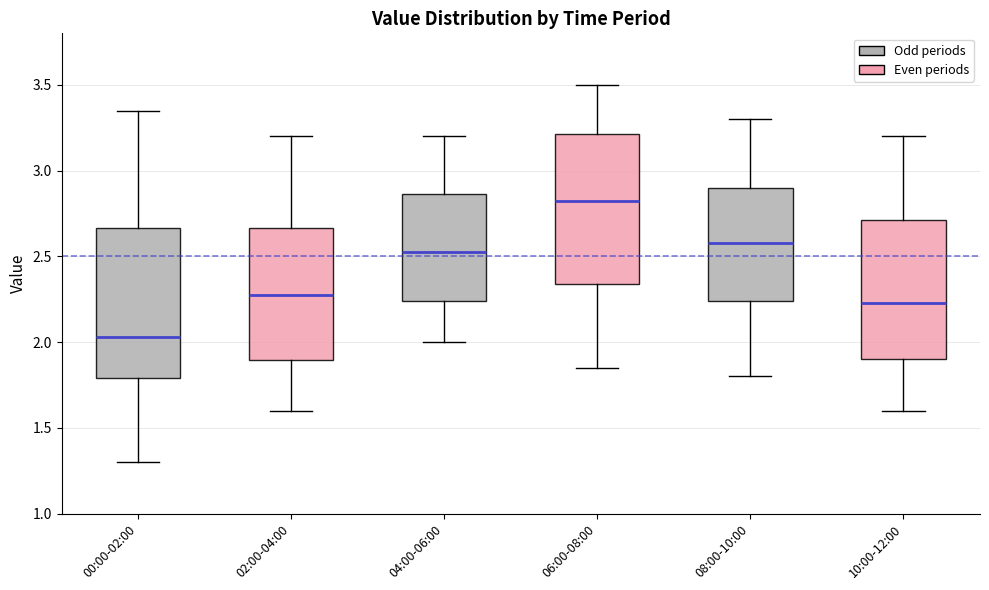

Reading left to right, transcribe this box plot: for each box, give where its median line is, the range the box spans, and where its two whiskers end, as read against the y-axis. The values are not printed on the chart, so give them approximately, as read against the axis.

00:00-02:00: median 2.05, box 1.80 to 2.65, whiskers 1.30 to 3.35
02:00-04:00: median 2.30, box 1.90 to 2.65, whiskers 1.60 to 3.20
04:00-06:00: median 2.55, box 2.25 to 2.85, whiskers 2.00 to 3.20
06:00-08:00: median 2.85, box 2.35 to 3.20, whiskers 1.85 to 3.50
08:00-10:00: median 2.60, box 2.25 to 2.90, whiskers 1.80 to 3.30
10:00-12:00: median 2.25, box 1.90 to 2.70, whiskers 1.60 to 3.20